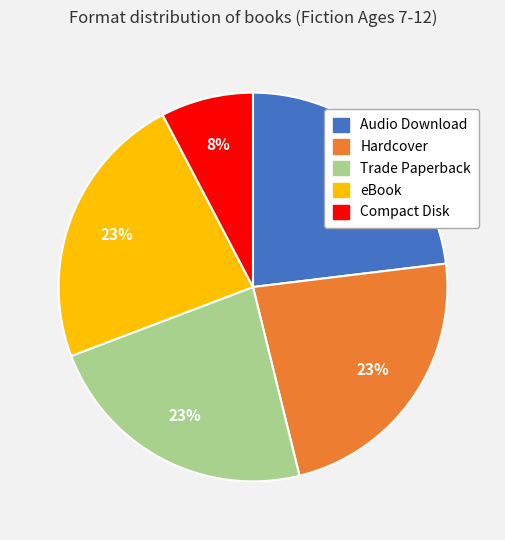

The Compact Disk slice represents 17% of the pie. True or false?

False